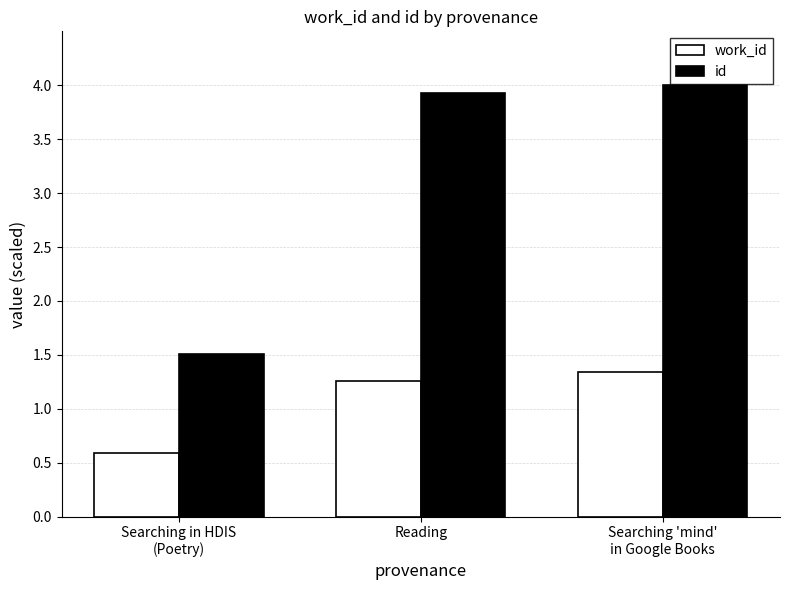

What is the highest value of the id series?

4.0